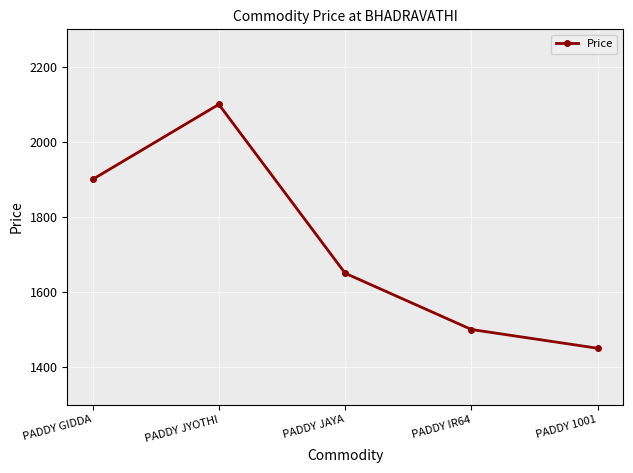

Reading left to right, extract all data points from this chart.

PADDY GIDDA=1900	PADDY JYOTHI=2100	PADDY JAYA=1650	PADDY IR64=1500	PADDY 1001=1450